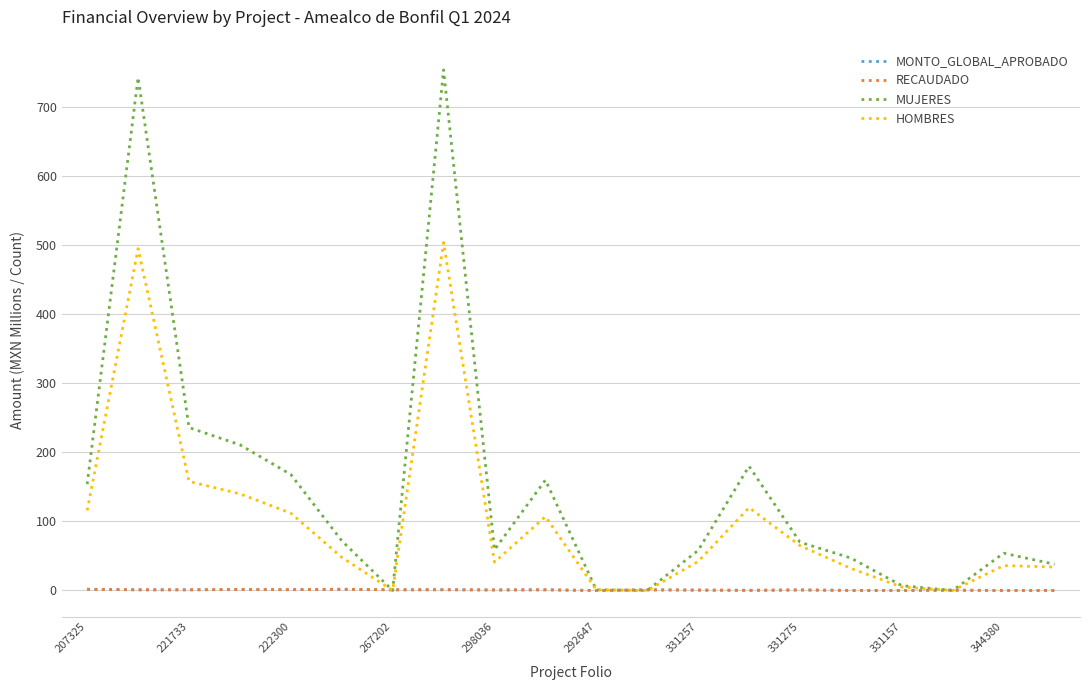

Which series has the largest range (max minus min)?

MUJERES